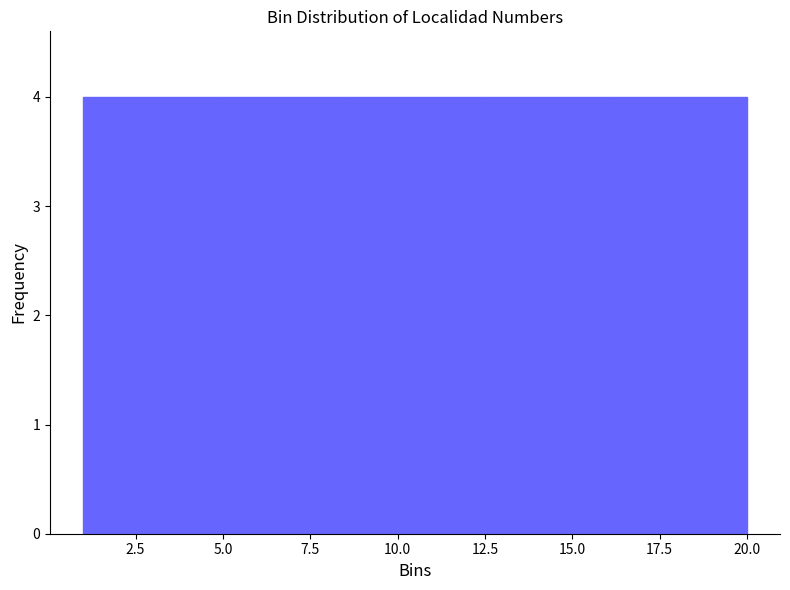

Reading left to right, transcribe this chart: for each bar, give the range it covers on the x-axis and its height. Neither the bar edges nor the heights are printed on the chart, so give them approximately, as read against the axes.

1.0 to 4.8: 4
4.8 to 8.6: 4
8.6 to 12.4: 4
12.4 to 16.2: 4
16.2 to 20.0: 4